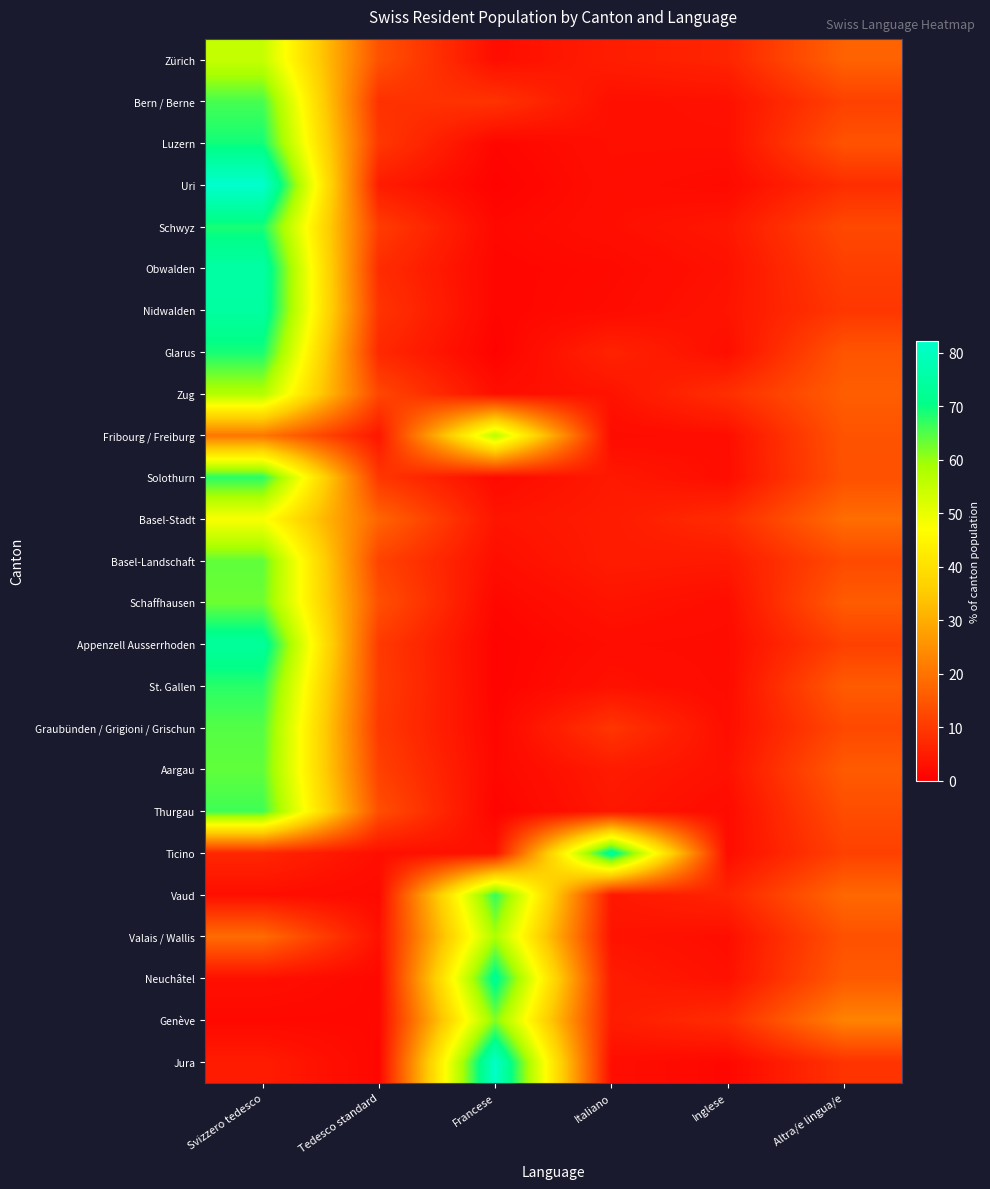

Which series has the widest spread of values?

Uri